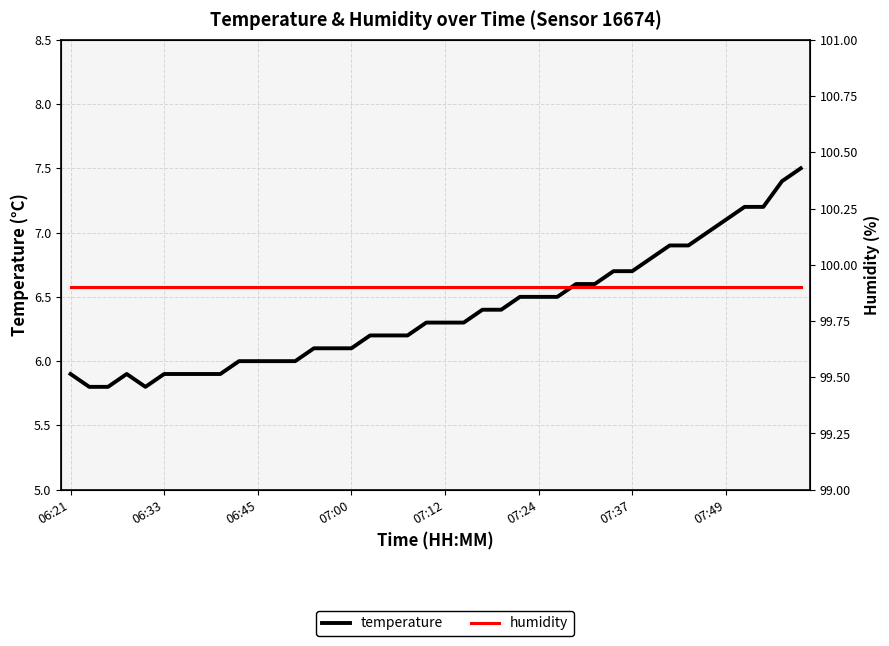

In temperature, how many points are lower than both neighbors (excluding endpoints)?

1